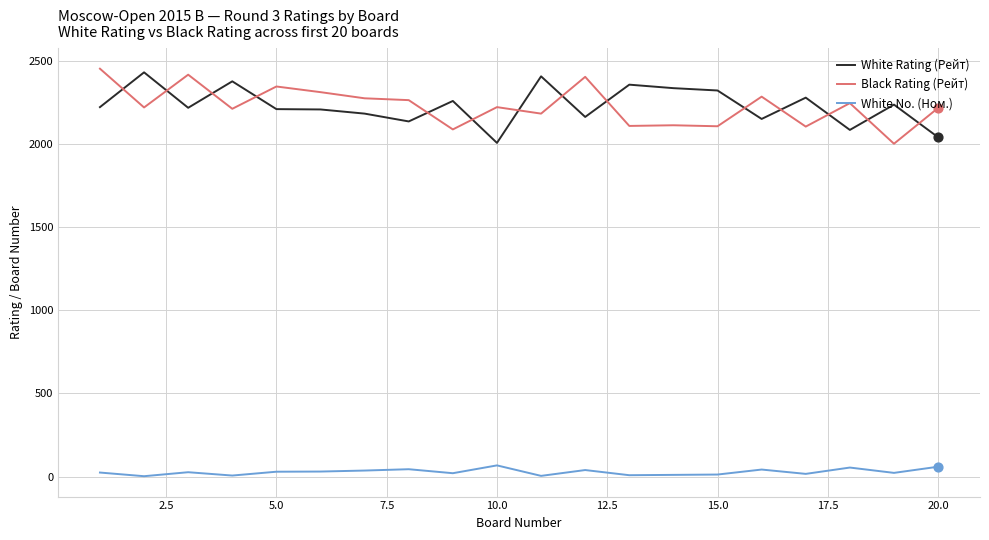

What are all the series names shown in the legend?

White Rating (Рейт), Black Rating (Рейт), White No. (Ном.)